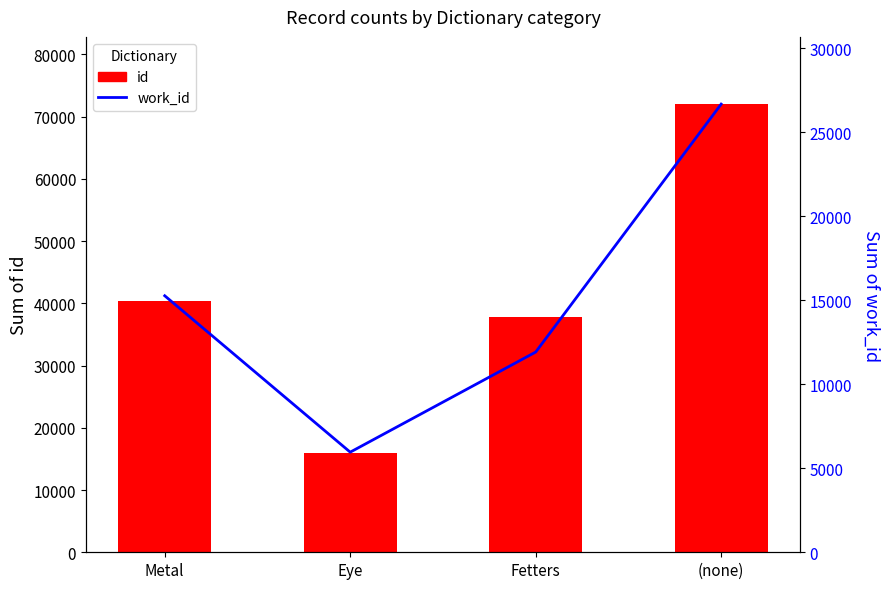

The id series shows 37761 at Fetters. True or false?

True